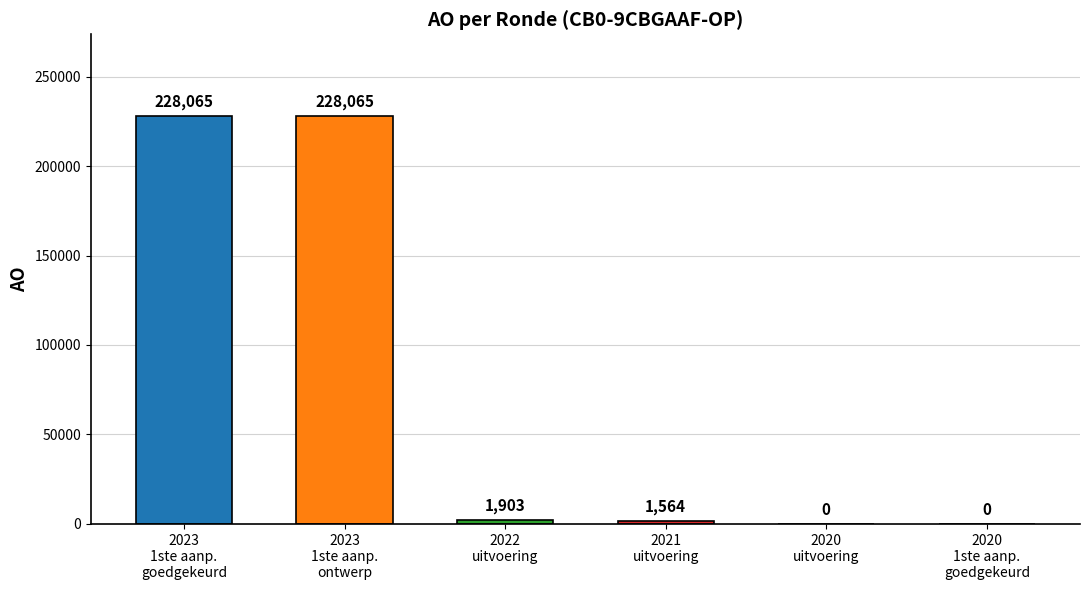

What is the sum of all values?

459597